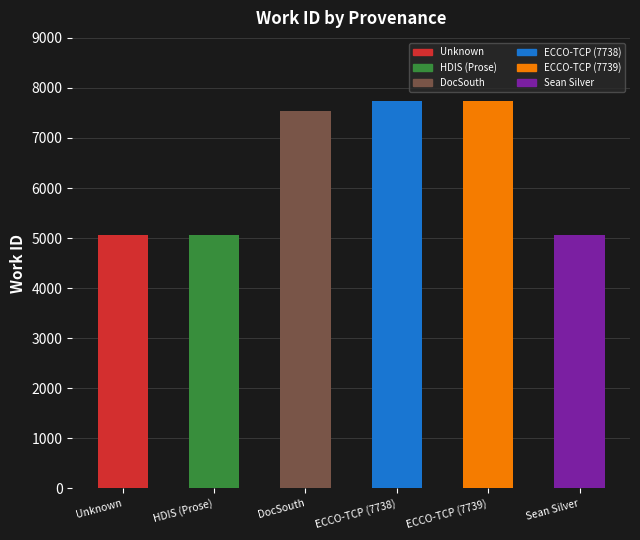

Is it true that the value at ECCO-TCP is 7738?

True